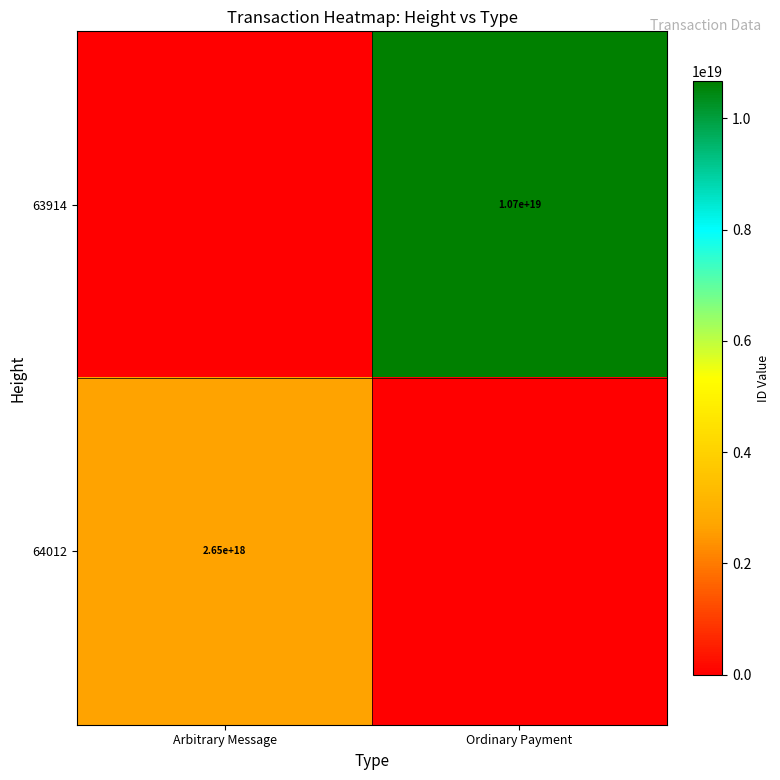

The 63914 series shows 15437873066306586624 at Ordinary Payment. True or false?

False